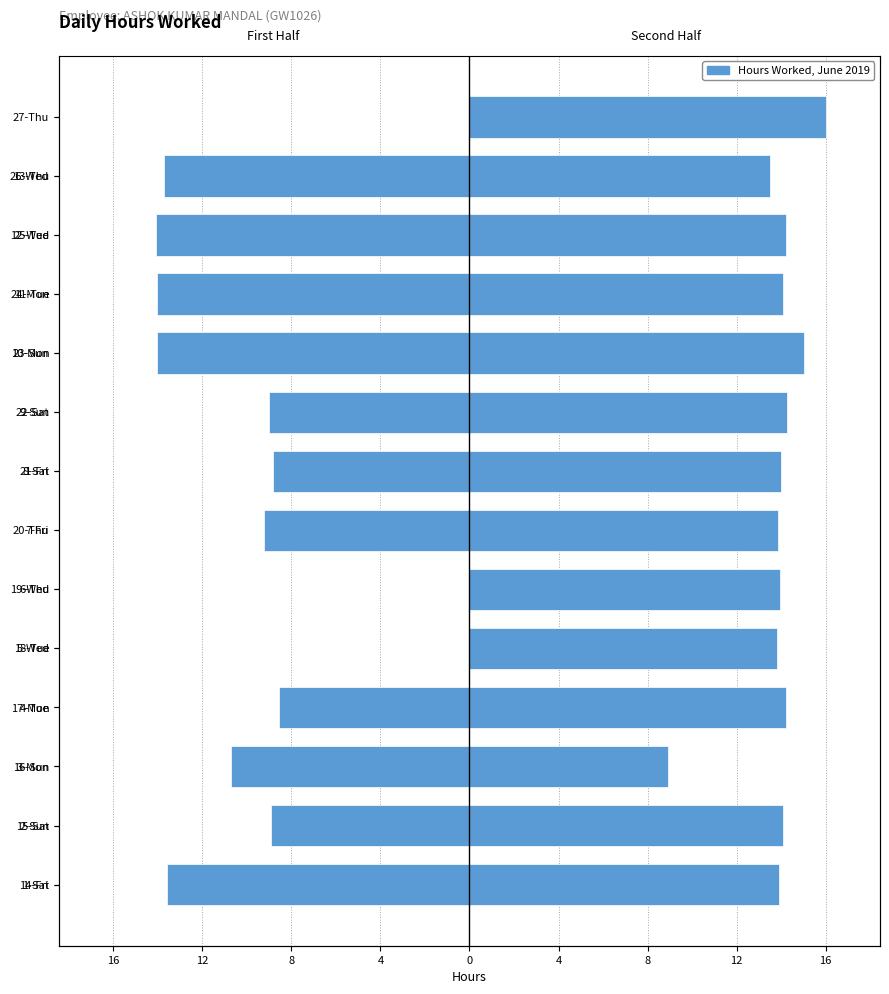

How many groups of bars are there?

14